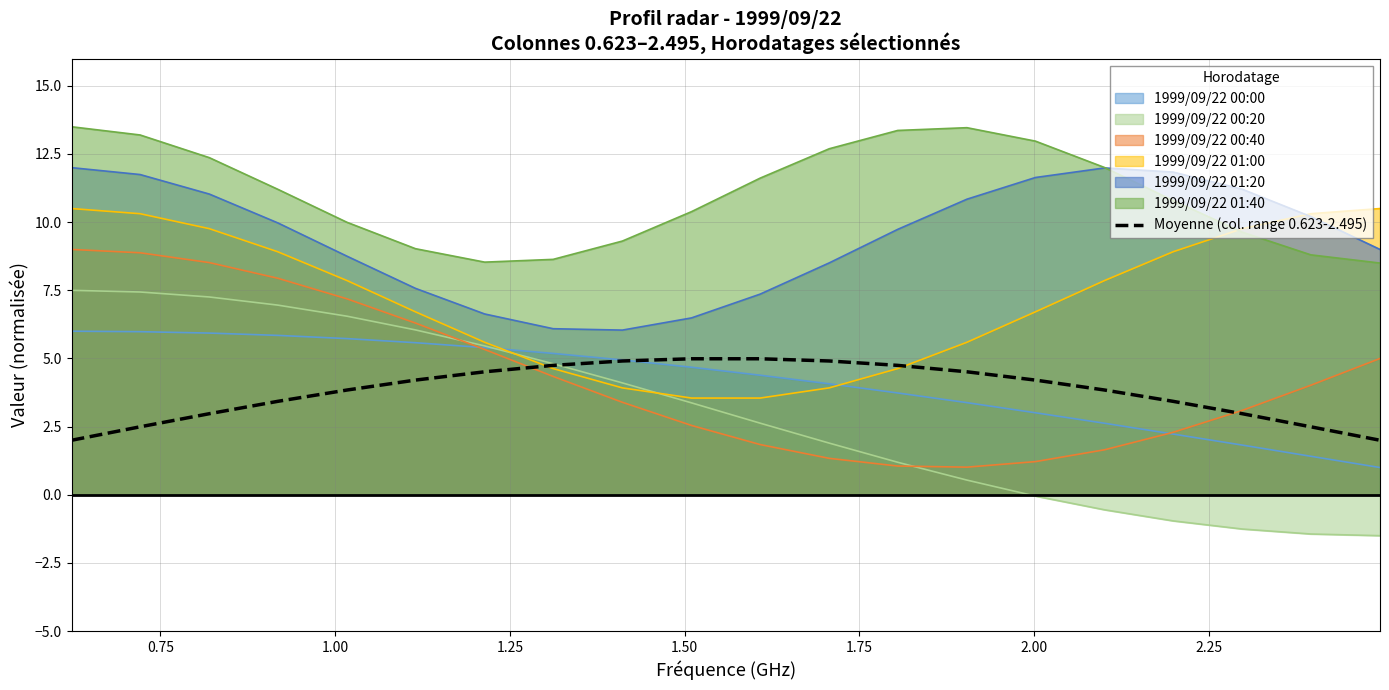

What is the smallest value displayed?

-1.5